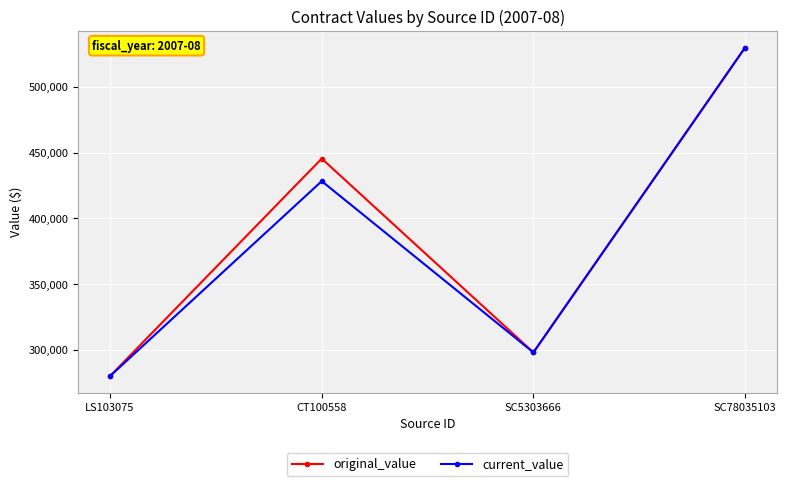

What is the sum of all original_value values?

1553285.4